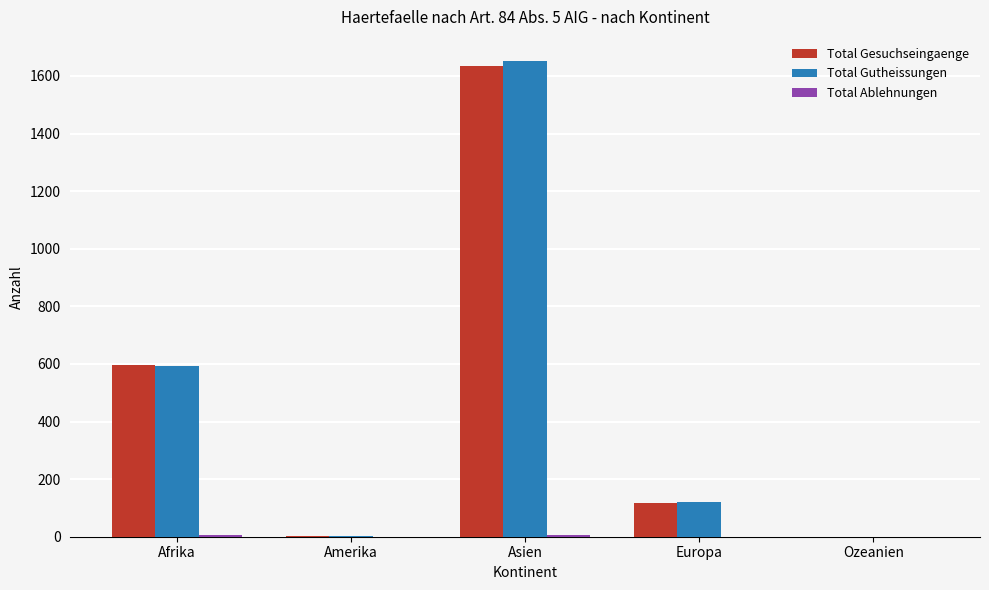

Where is Total Gesuchseingaenge nearest to the value 818?

Afrika